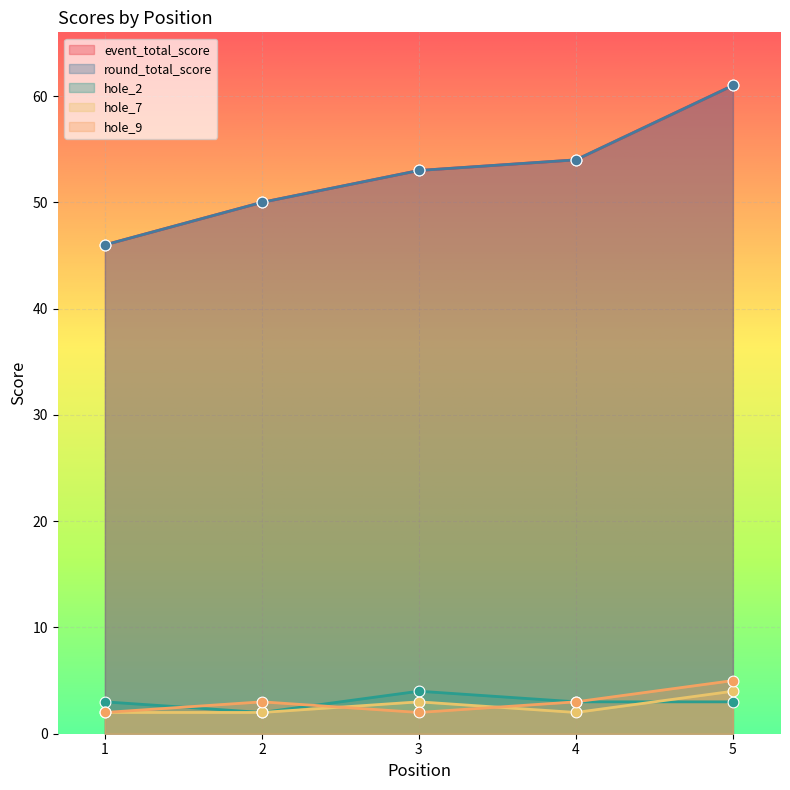

Is the value of hole_9 at 3 greater than the value of event_total_score at 4?

No